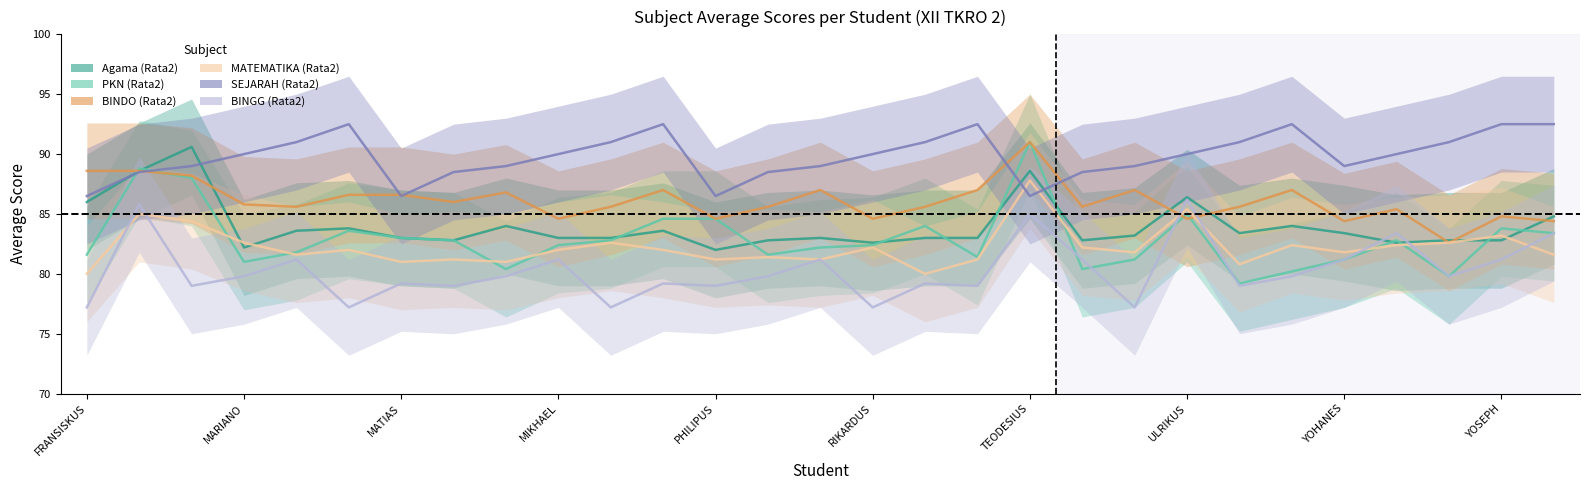

How many data points in SEJARAH (Rata2) are above 90?

11